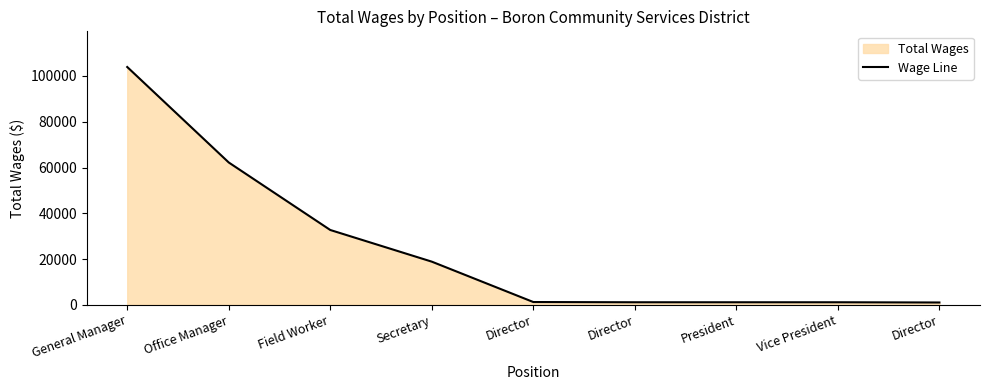

Reading right to left, what are all the values shown in this chart?

1000	1100	1100	1100	1200	18849	32688	62197	103932